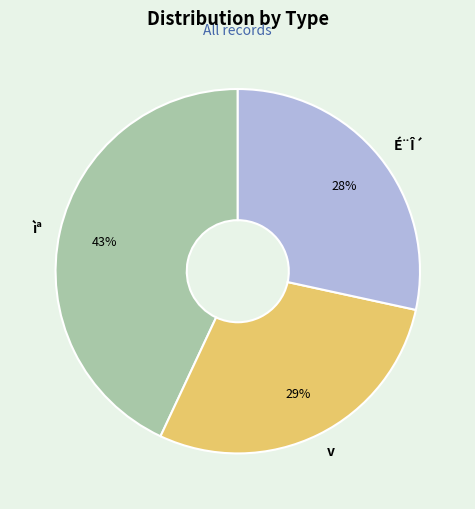

True or false: ìª accounts for 1% of the total.

False